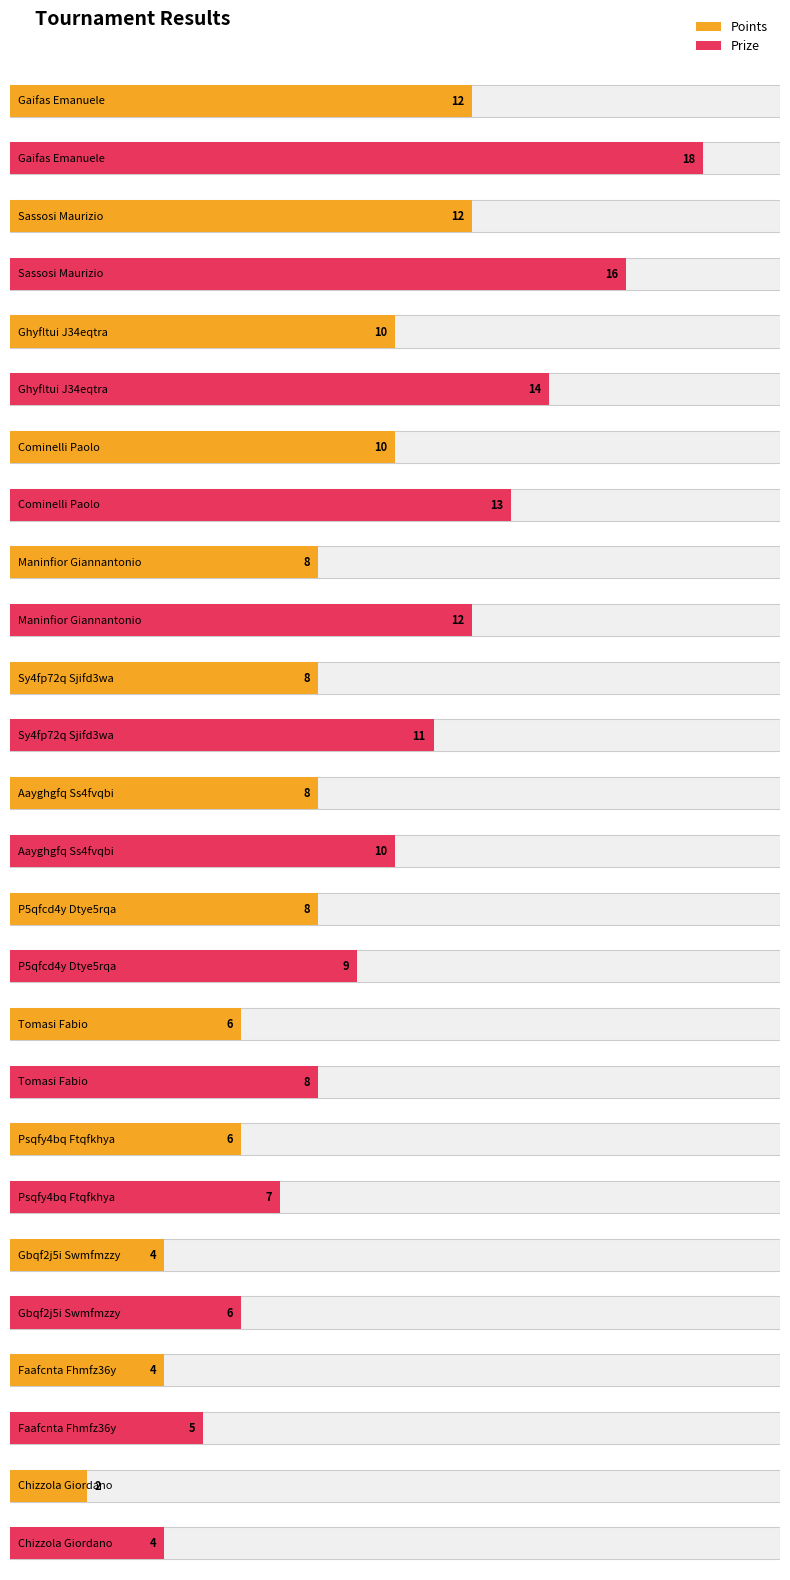

At which label does Points reach its minimum?

Chizzola Giordano